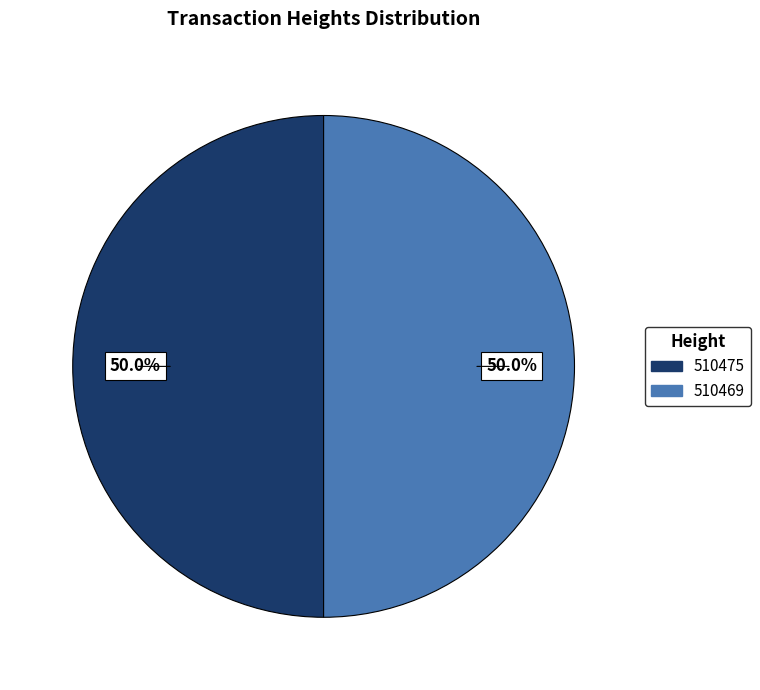

What is the ratio of the value at 510469 to the value at 510475?

1.0